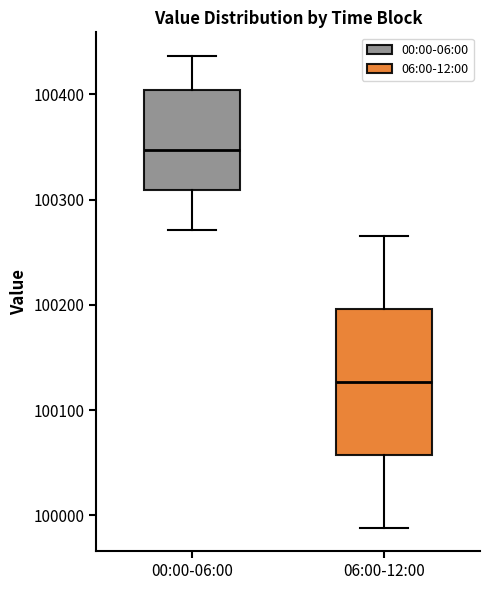

Reading left to right, transcribe this box plot: for each box, give where its median line is, the range the box spans, and where its two whiskers end, as read against the y-axis. The values are not printed on the chart, so give them approximately, as read against the axis.

00:00-06:00: median 100350, box 100310 to 100400, whiskers 100270 to 100440
06:00-12:00: median 100130, box 100060 to 100200, whiskers 99990 to 100270